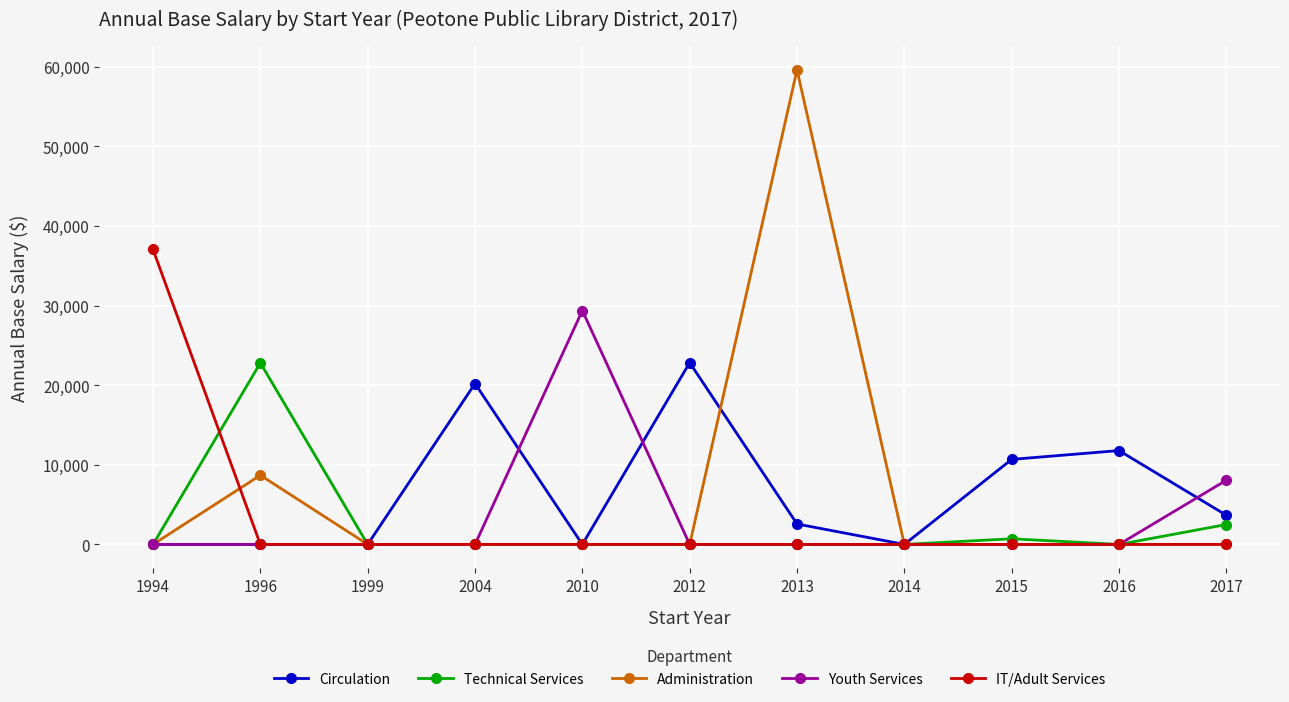

At which category is the sum across all series the highest?

2013